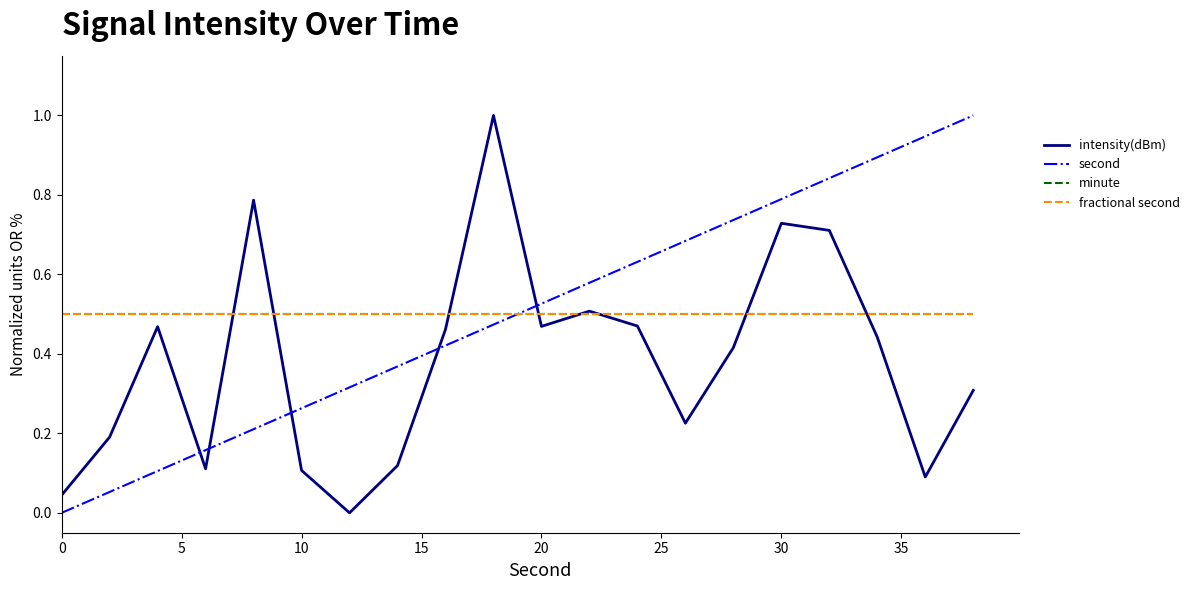

What is the average value of the intensity(dBm) series?

0.4